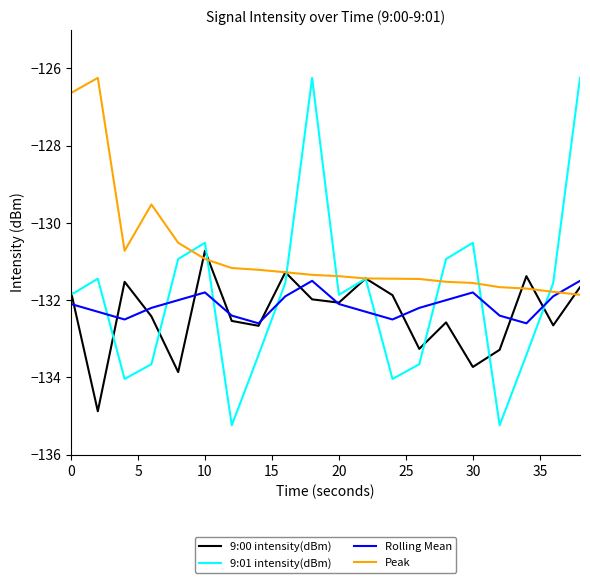

Which series has the largest total across all categories?

Peak